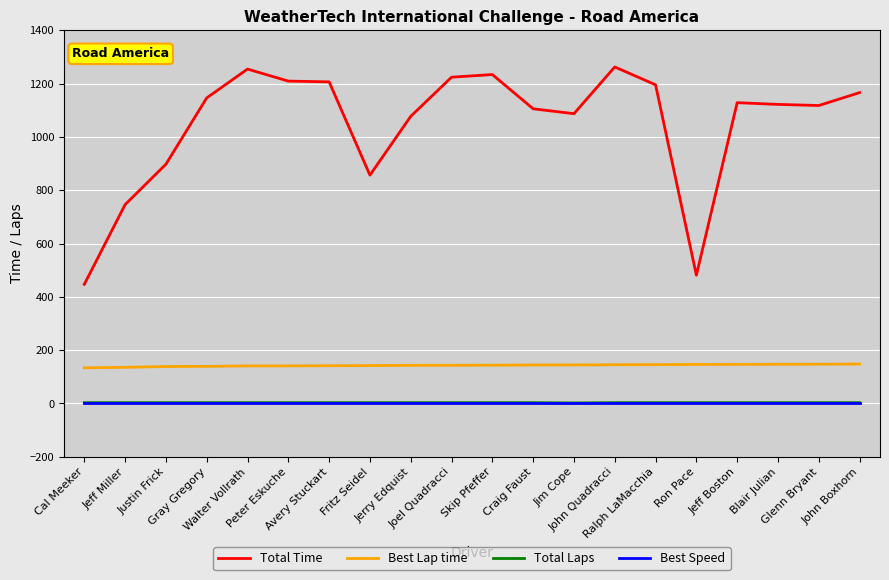

Does the chart have visible grid lines?

Yes